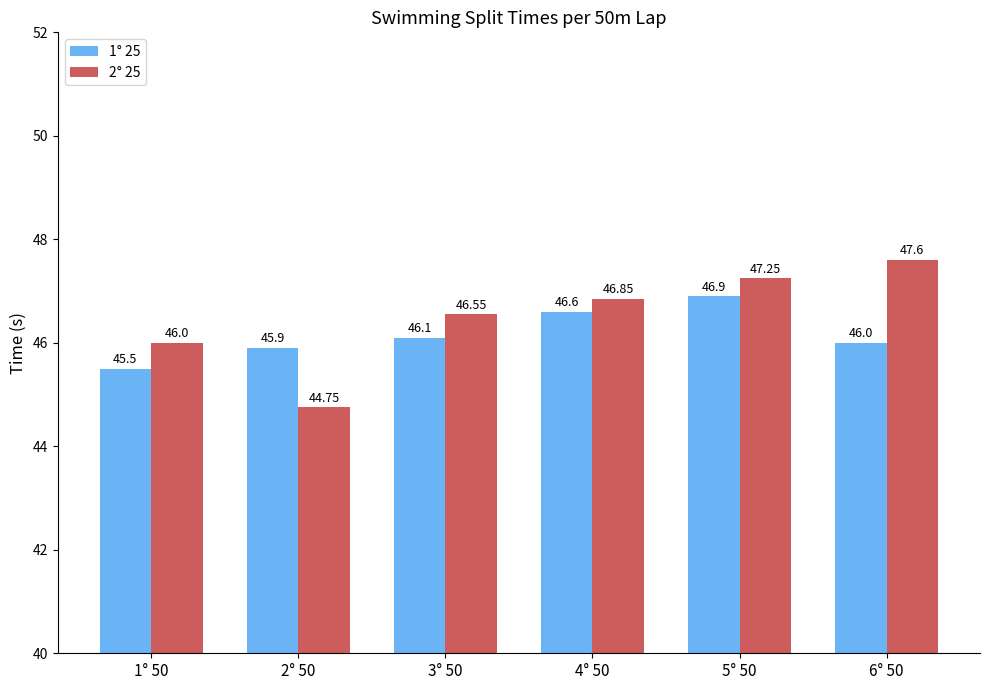

Are the bars grouped side by side (vs. stacked)?

Yes